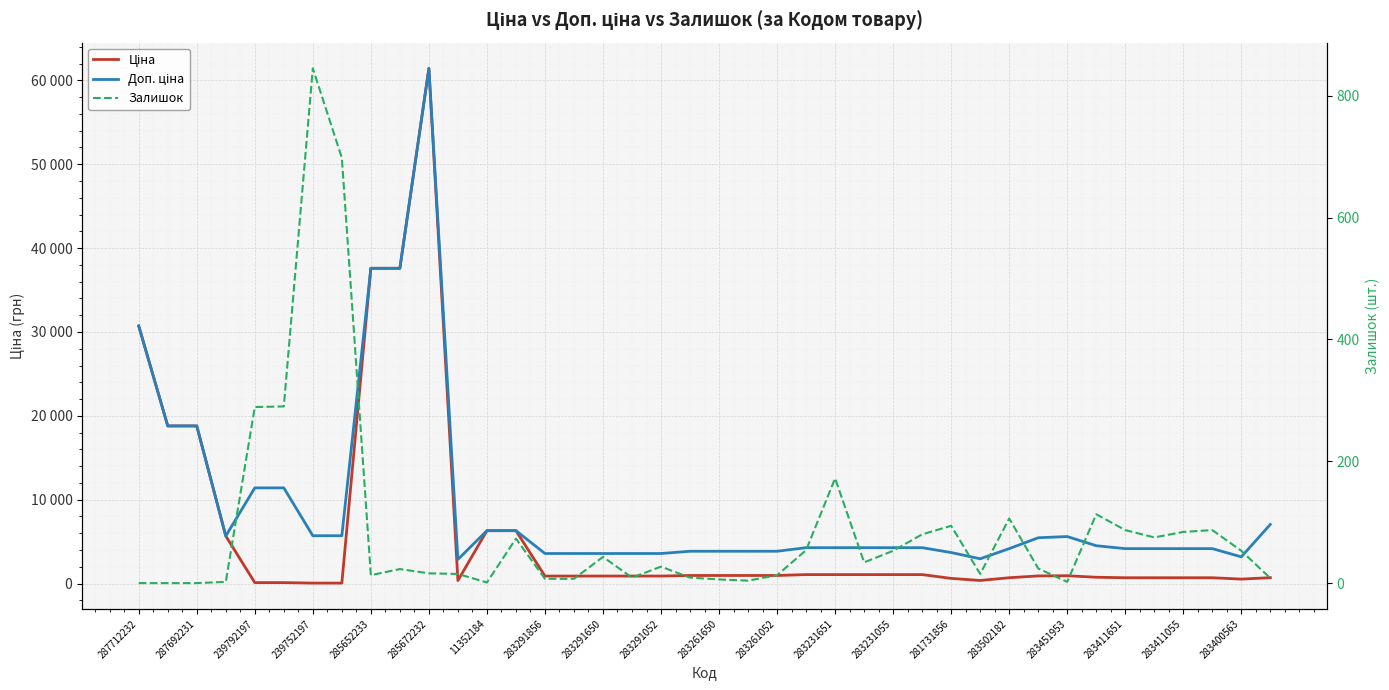

How many data points in Залишок are less than 27?

20